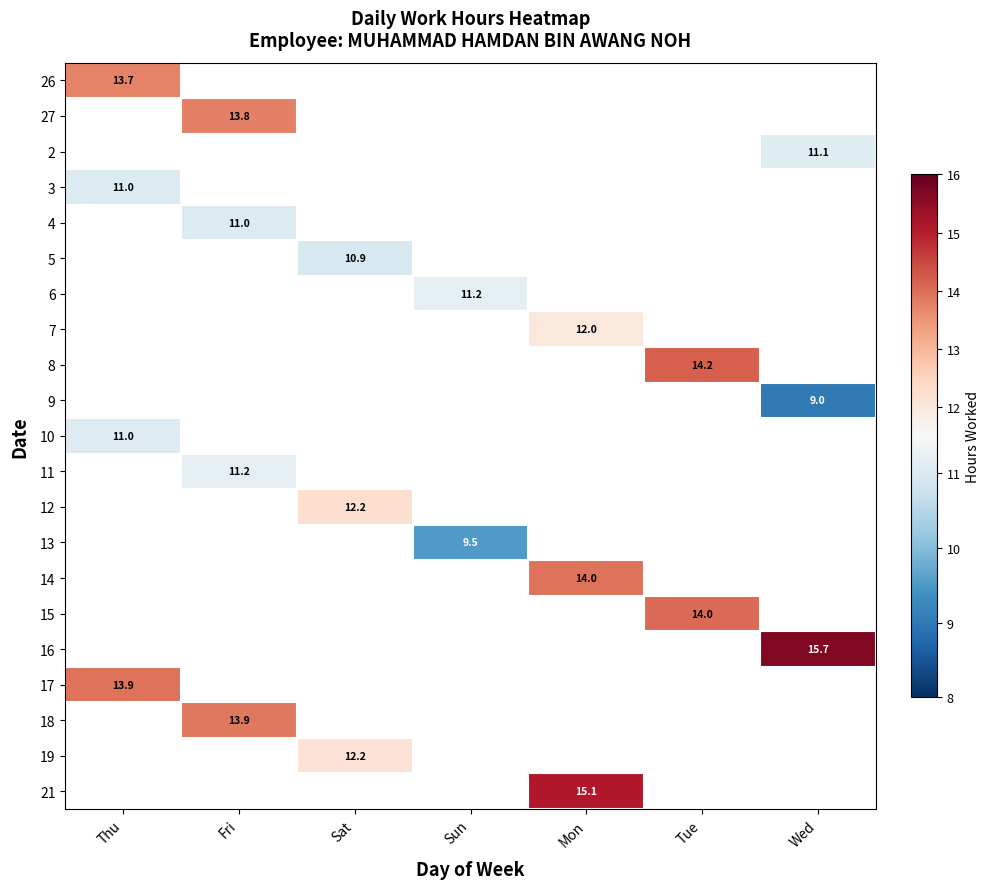

At how many categories does at least one series exceed 10?

7